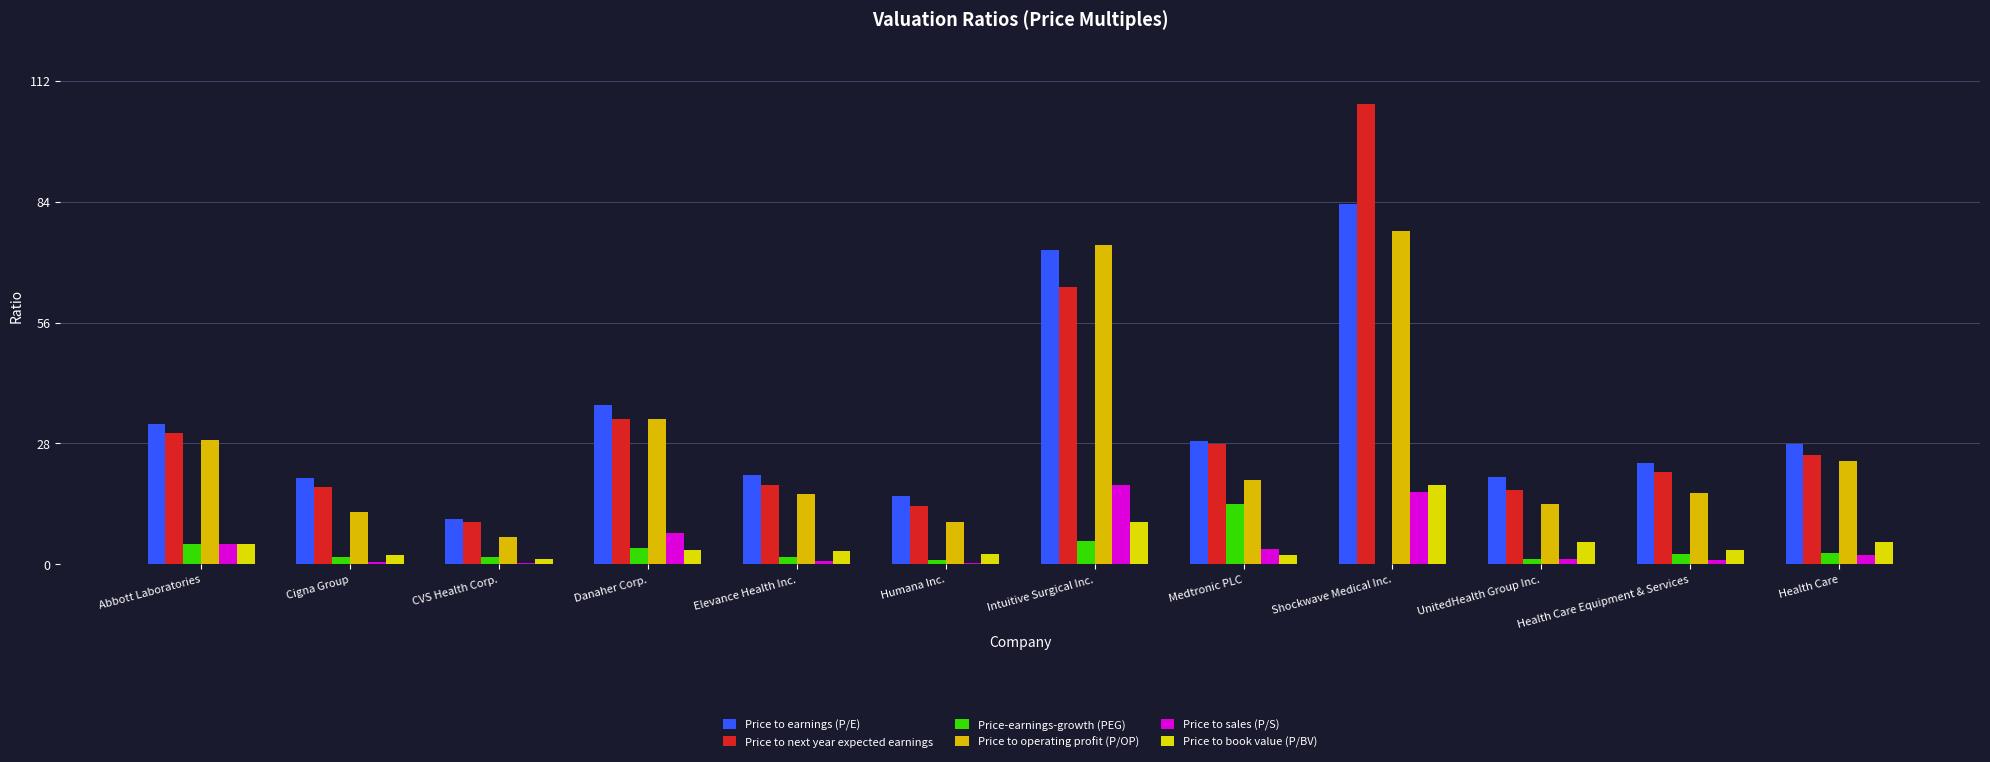

How many series are shown in this chart?

6